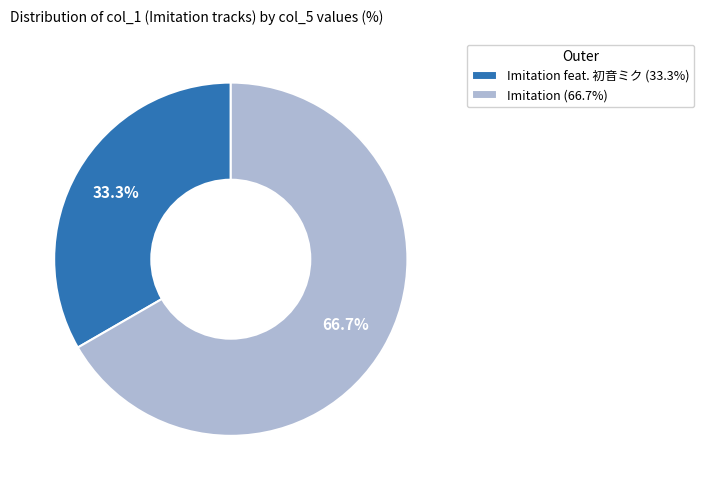

Rank the categories by value from lowest to highest.

Imitation feat. 初音ミク (33.3%), Imitation (66.7%)